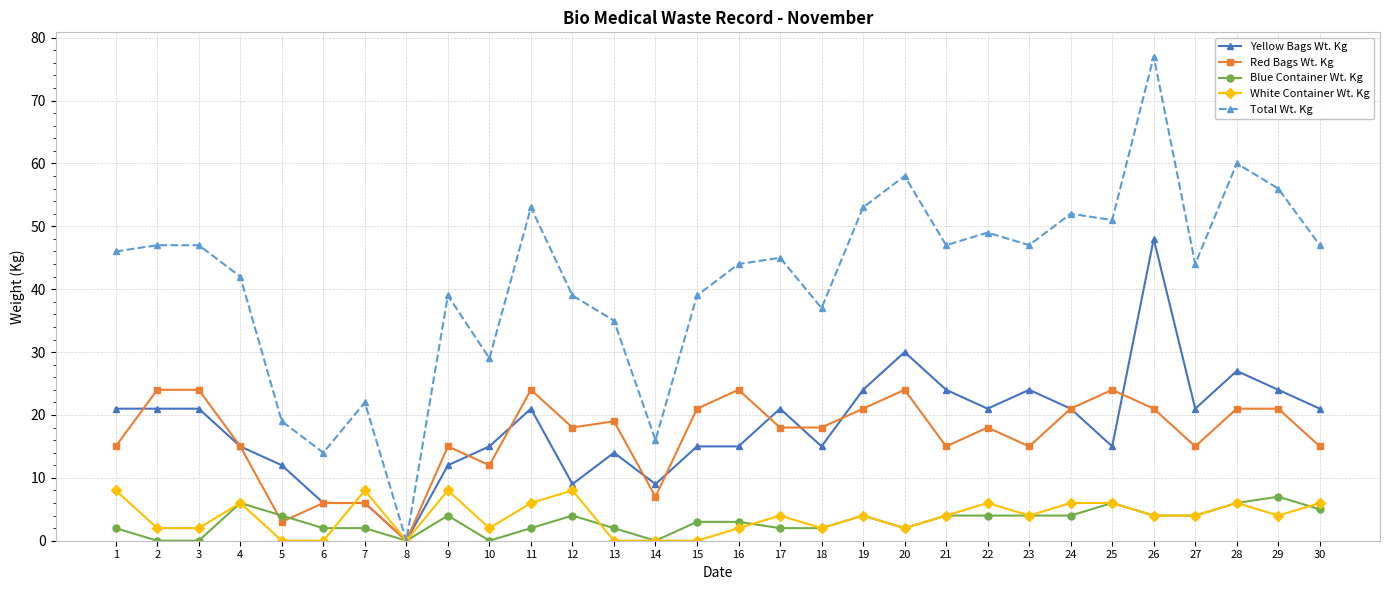

True or false: Red Bags Wt. Kg has a value of 19 at 13.

True